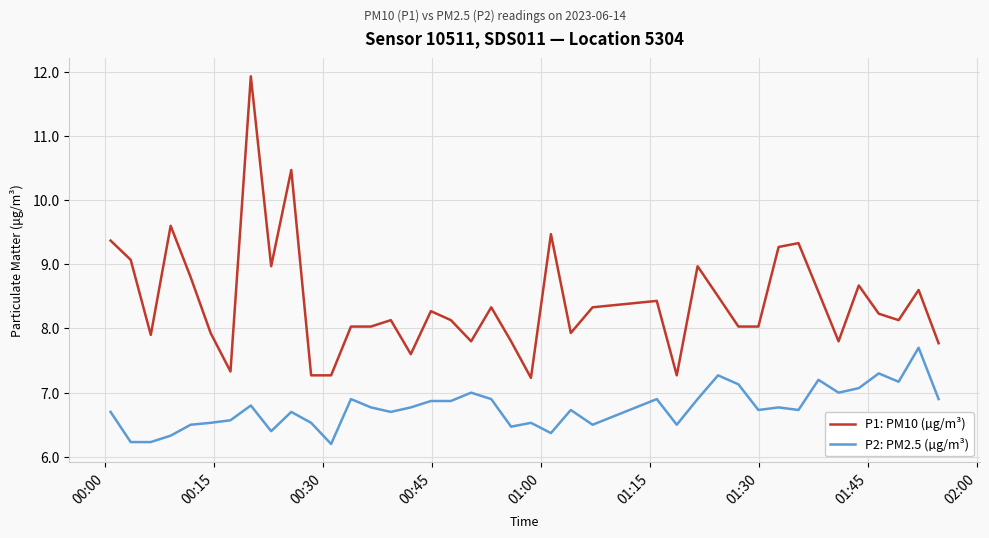

Rank the series by their average value, from highest to lowest.

P1: PM10 (µg/m³), P2: PM2.5 (µg/m³)